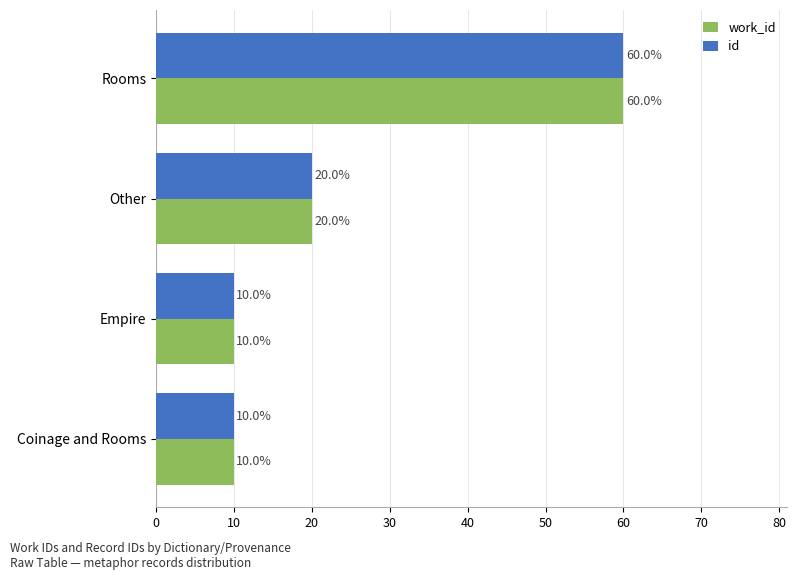

What is the total value across all series at Empire?

20